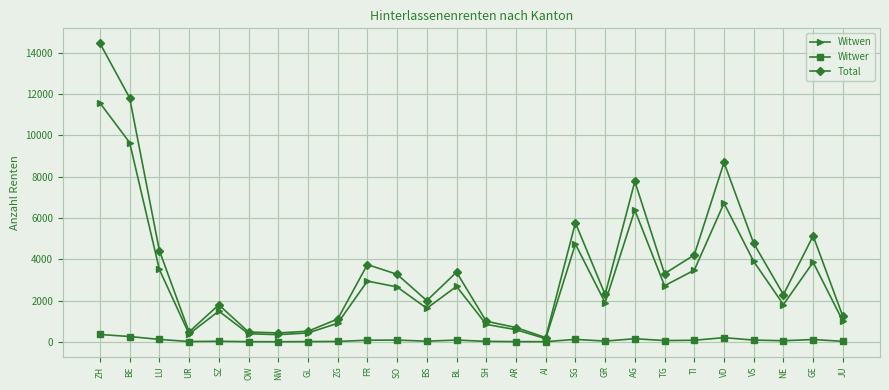

What are all the series names shown in the legend?

Witwen, Witwer, Total